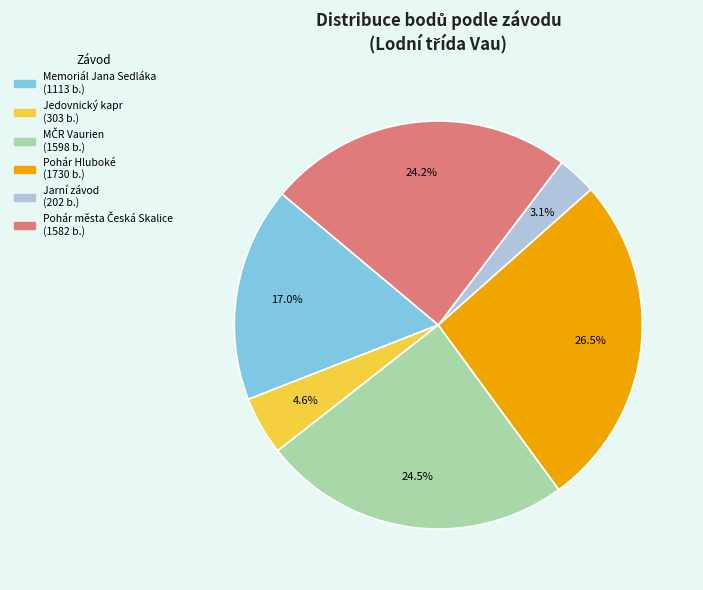

How much of the chart is everything except Jarní závod?

96.9%